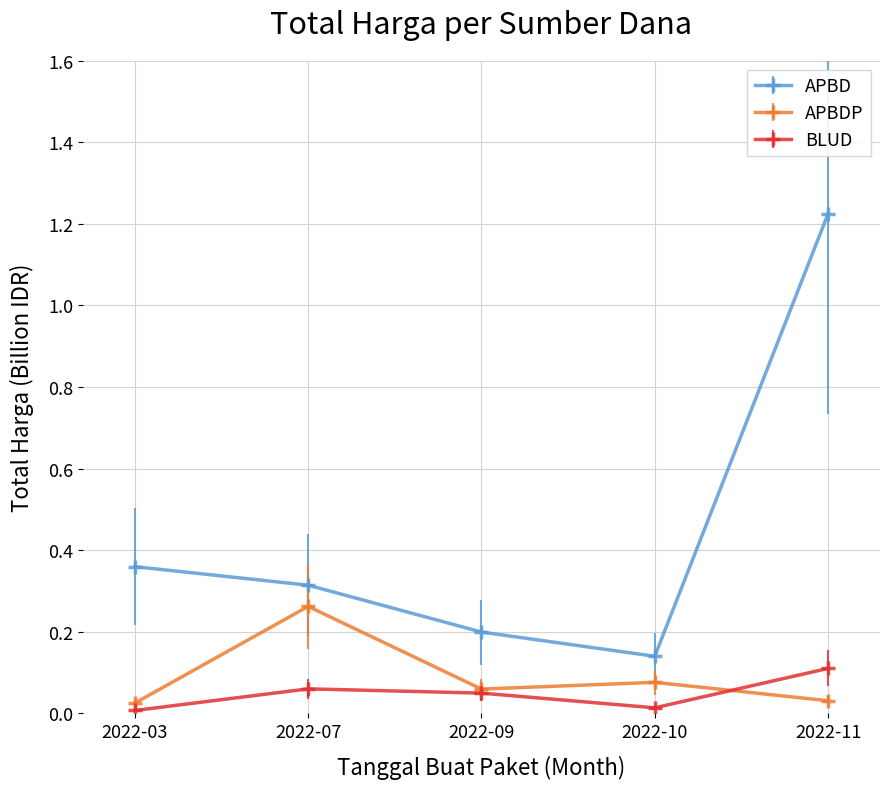

How many lines are shown in the chart?

3